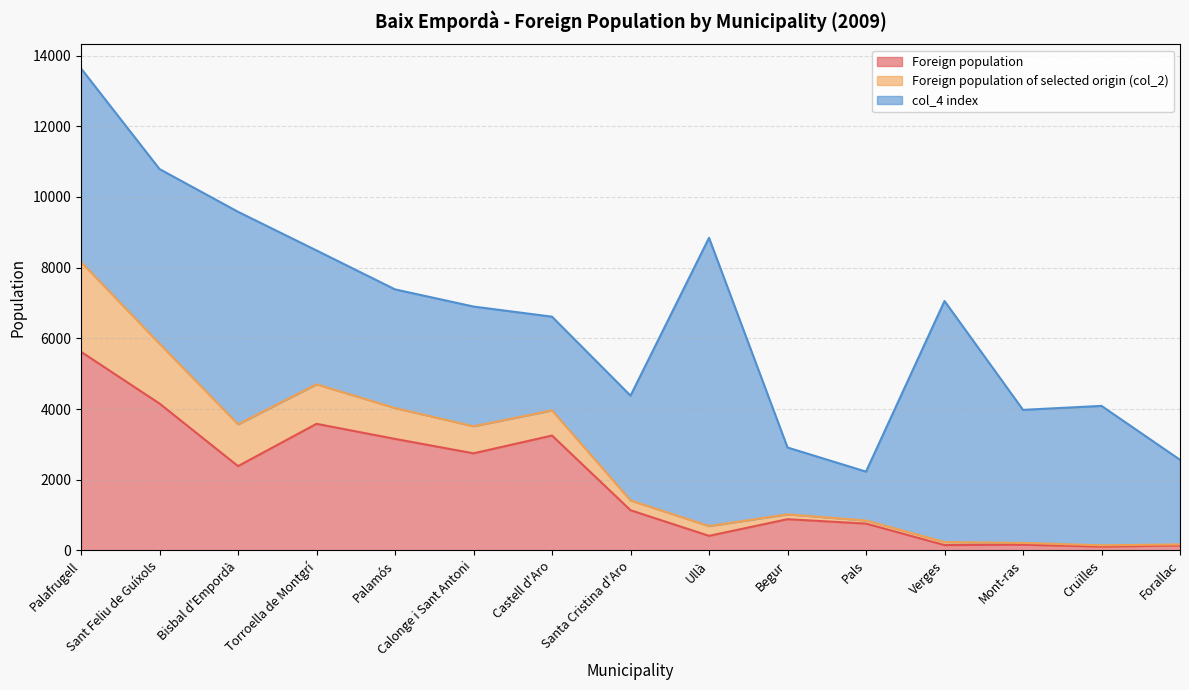

True or false: Foreign population of selected origin (col_2) has more than 2 interior local peaks.

False